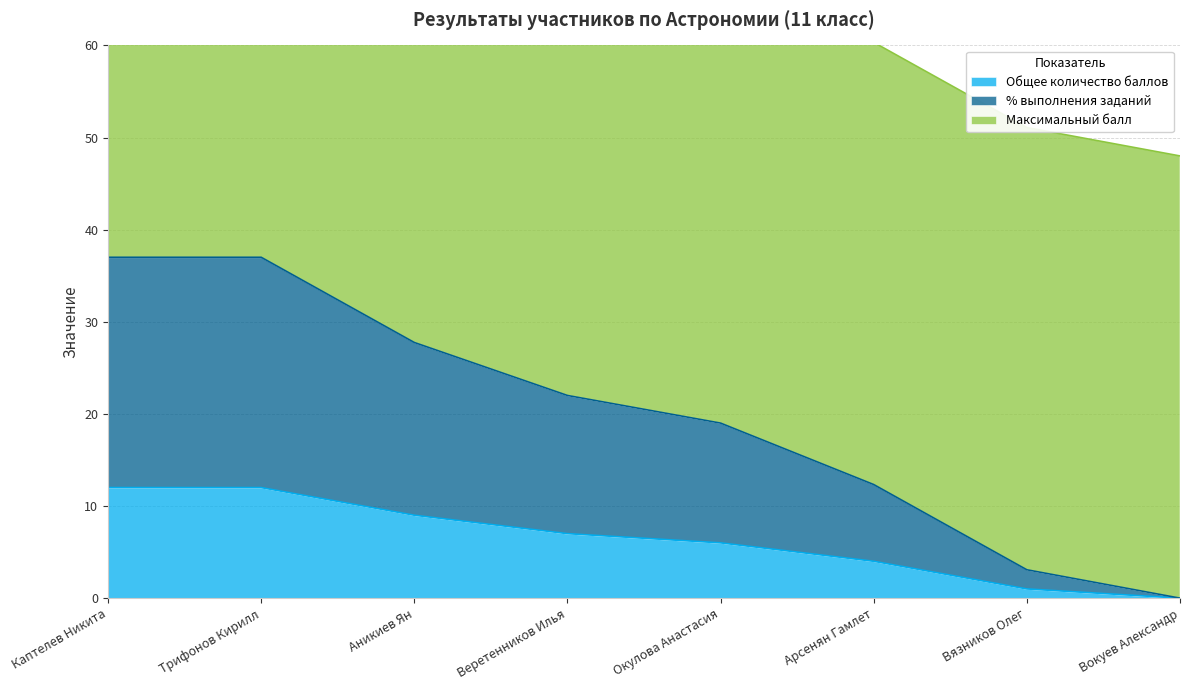

Is it true that Общее количество баллов equals 12 at Каптелев Никита?

True